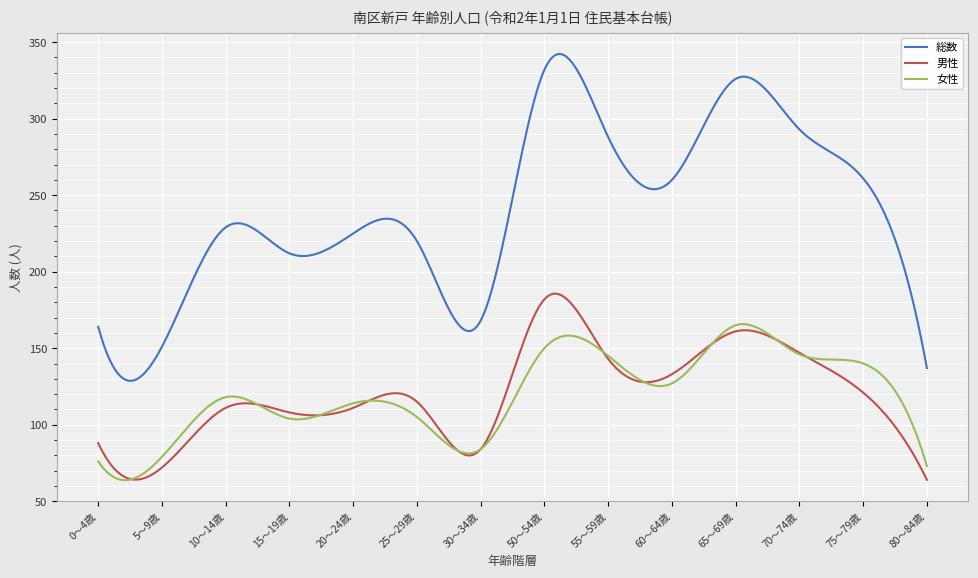

What is the minimum value shown in the chart?

63.8